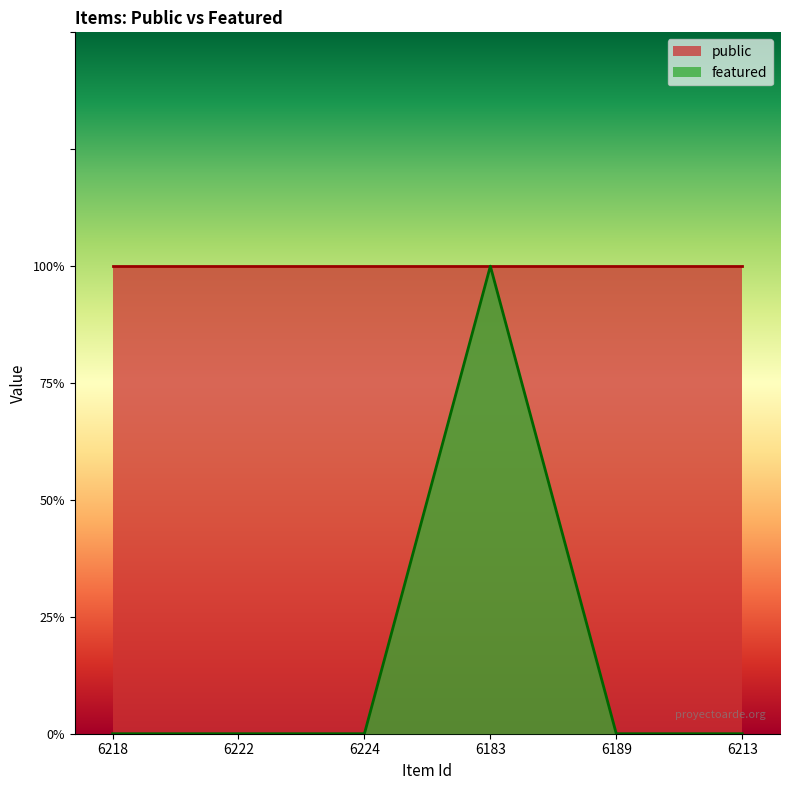

List the labels in order of value, smallest first.

6218, 6222, 6224, 6189, 6213, 6183